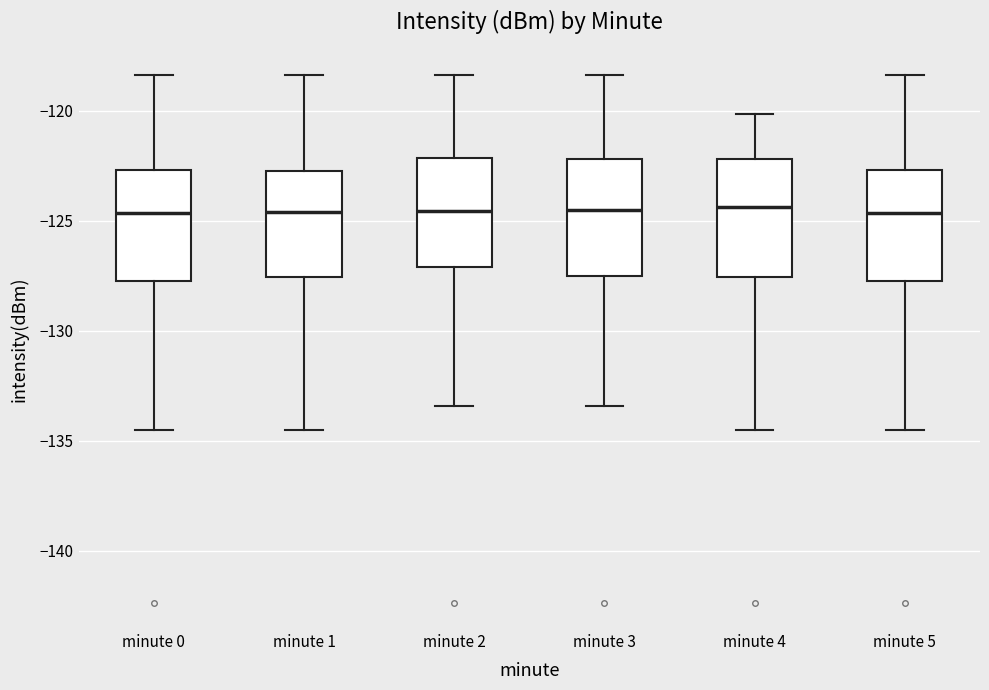

Reading left to right, read every box against the y-axis: the position of its median line, the range the box covers, and the ends of its whiskers. The values are not printed on the chart, so give them approximately, as read against the axis.

minute 0: median -124.5, box -127.5 to -122.5, whiskers -134.5 to -118.5
minute 1: median -124.5, box -127.5 to -123.0, whiskers -134.5 to -118.5
minute 2: median -124.5, box -127.0 to -122.0, whiskers -133.5 to -118.5
minute 3: median -124.5, box -127.5 to -122.0, whiskers -133.5 to -118.5
minute 4: median -124.5, box -127.5 to -122.0, whiskers -134.5 to -120.0
minute 5: median -124.5, box -127.5 to -122.5, whiskers -134.5 to -118.5